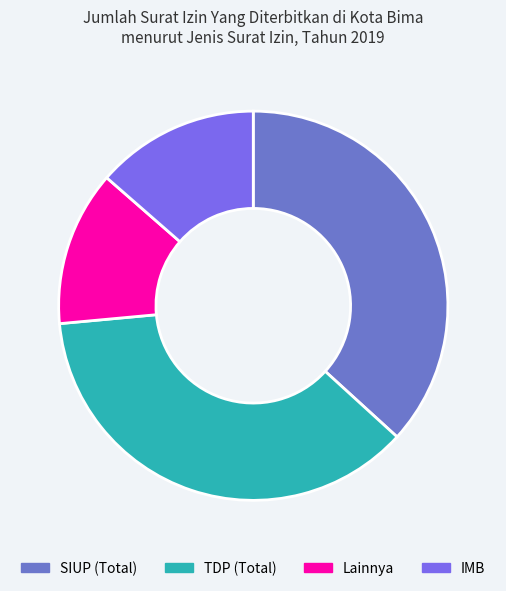

True or false: TDP (Total) accounts for 47% of the total.

False